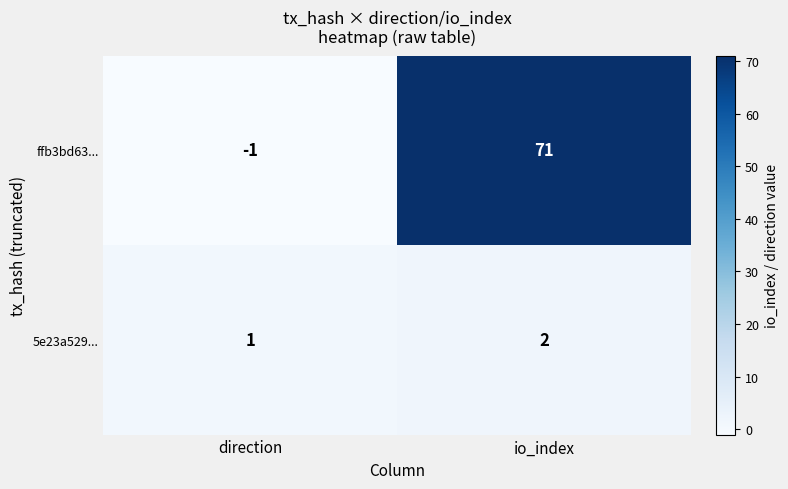

What is the smallest value displayed?

-1